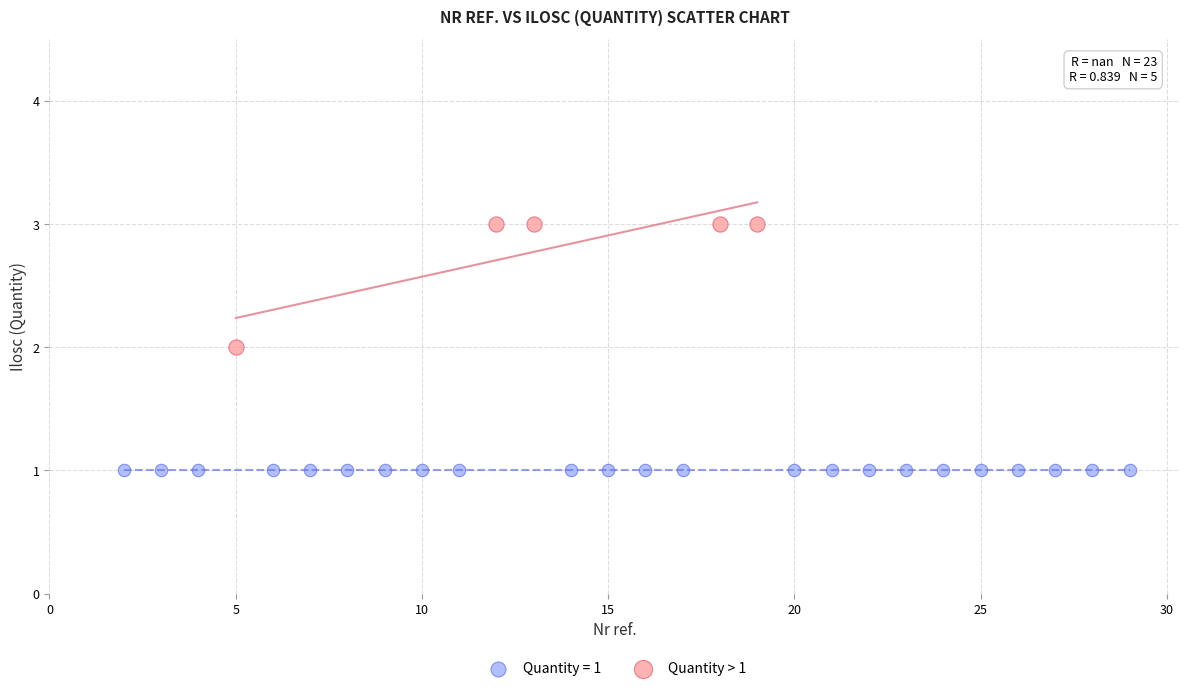

Which series contains the lowest Y value?

Quantity = 1